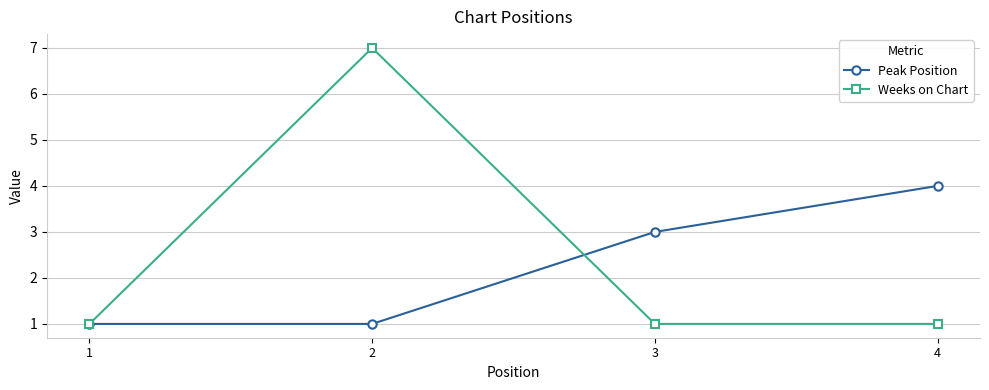

How many series are shown in this chart?

2